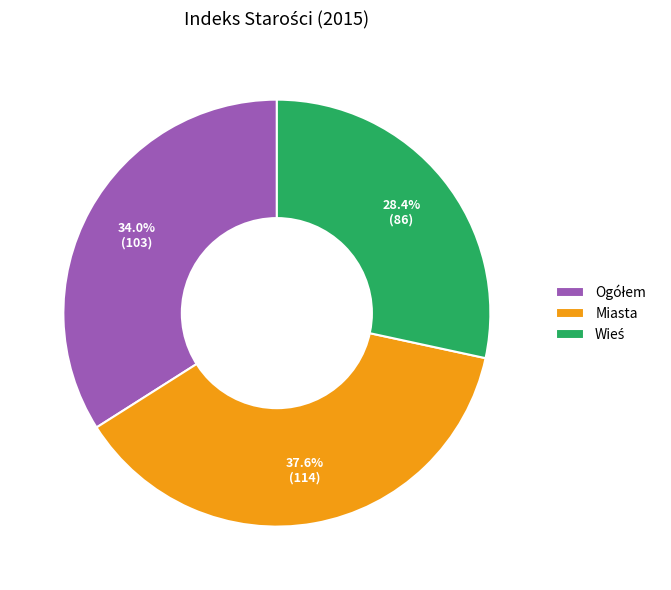

What is the largest slice in the pie chart?

Miasta